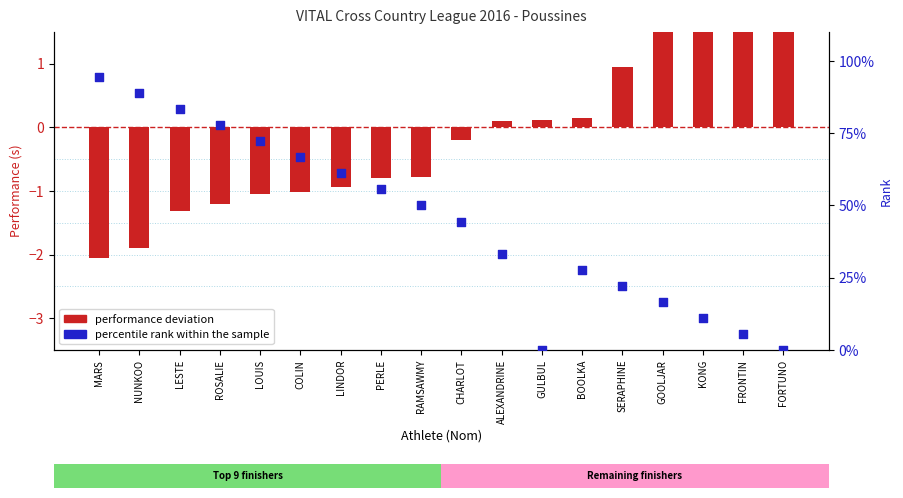

Is the value of performance deviation at COLIN greater than the value of percentile rank within sample at CHARLOT?

No